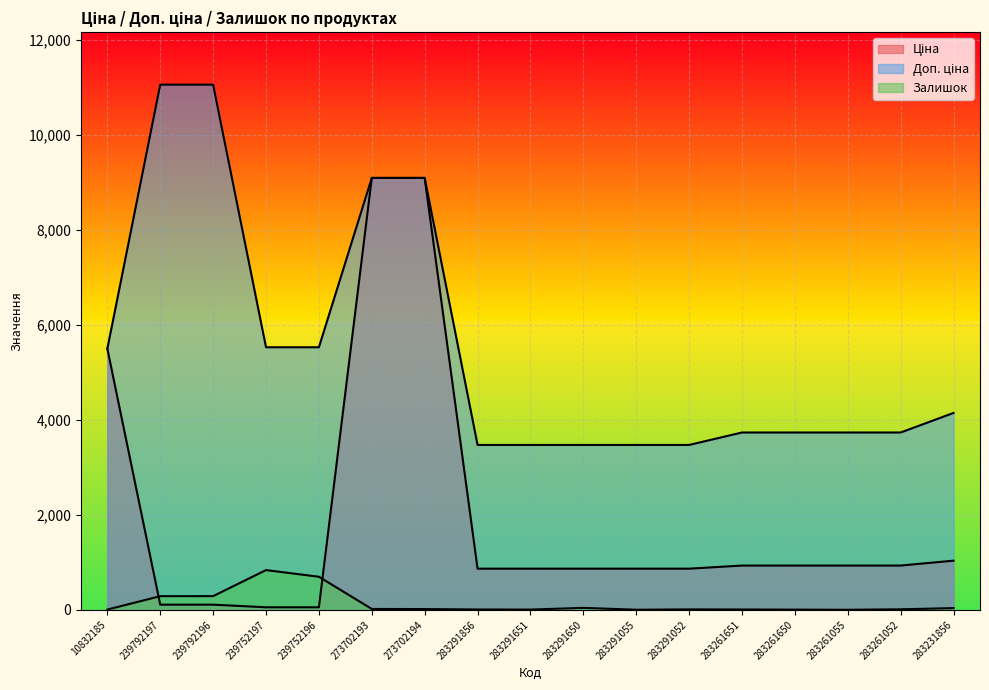

In Залишок, how many points are higher than both neighbors (excluding endpoints)?

3